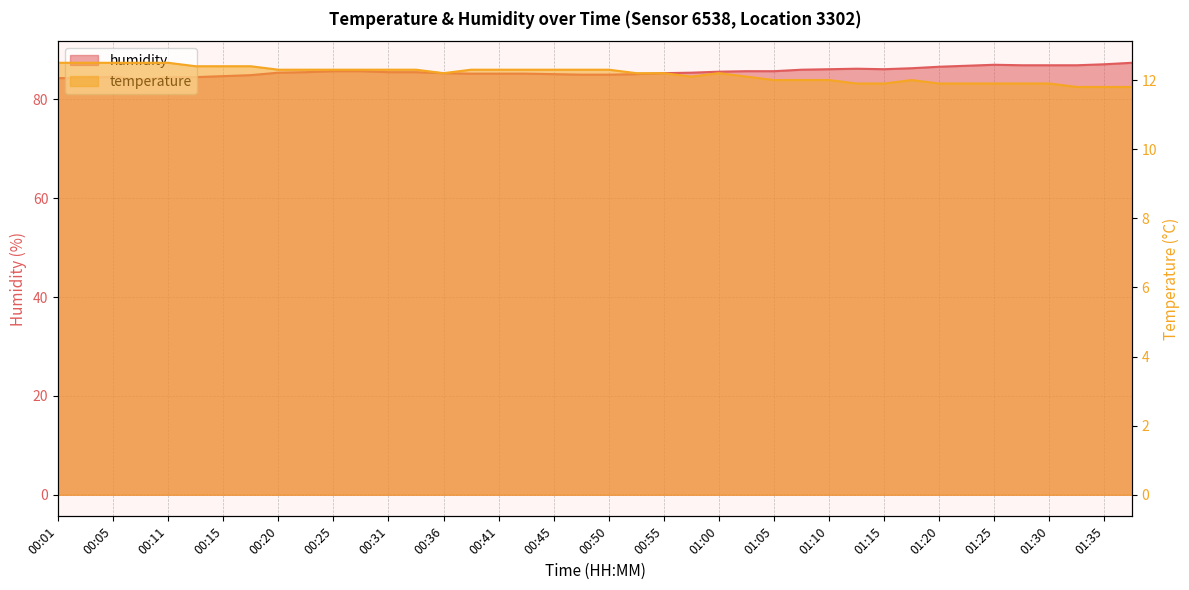

At which category does the chart reach its minimum across all series?

01:32